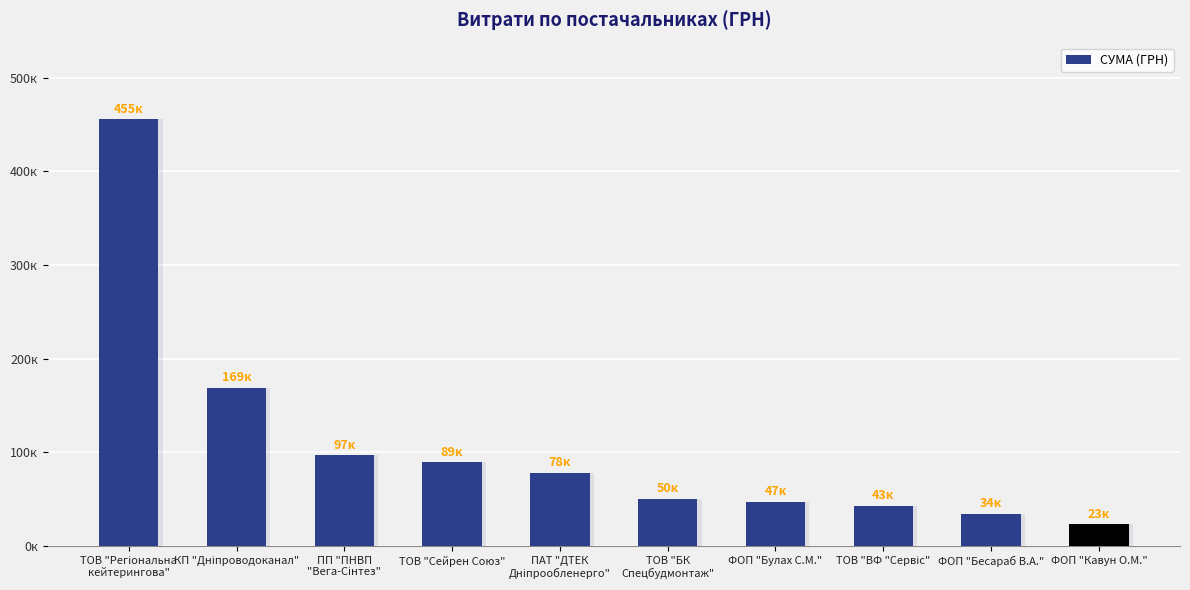

Between ПАТ "ДТЕК
Дніпрообленерго" and ТОВ "Регіональна
кейтерингова", which is larger?

ТОВ "Регіональна
кейтерингова"